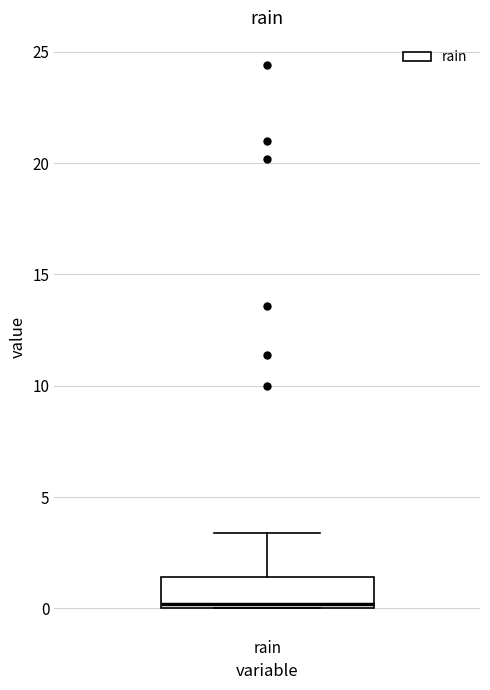

Read this box plot against the y-axis: the position of the median line, the range covered by the box, and the ends of both whiskers. The values are not printed on the chart, so give them approximately, as read against the axis.

median 0.0 (just above the box's lower edge), box 0.0 to 1.5, whiskers 0.0 to 3.5